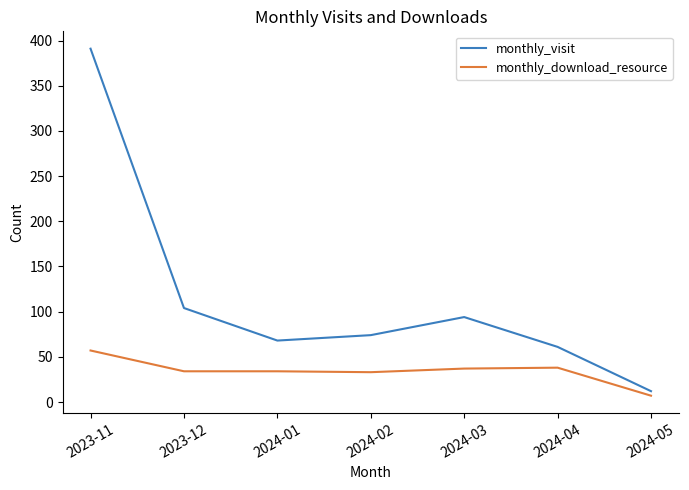

Rank the series by their maximum value, from highest to lowest.

monthly_visit, monthly_download_resource